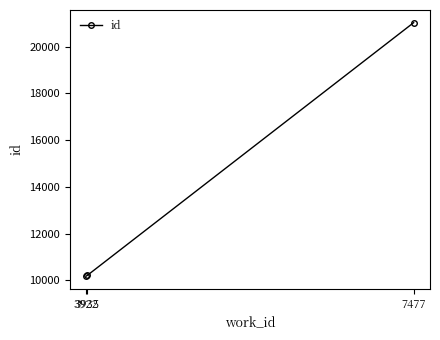

Where is the data nearest to the value 15600?

3935